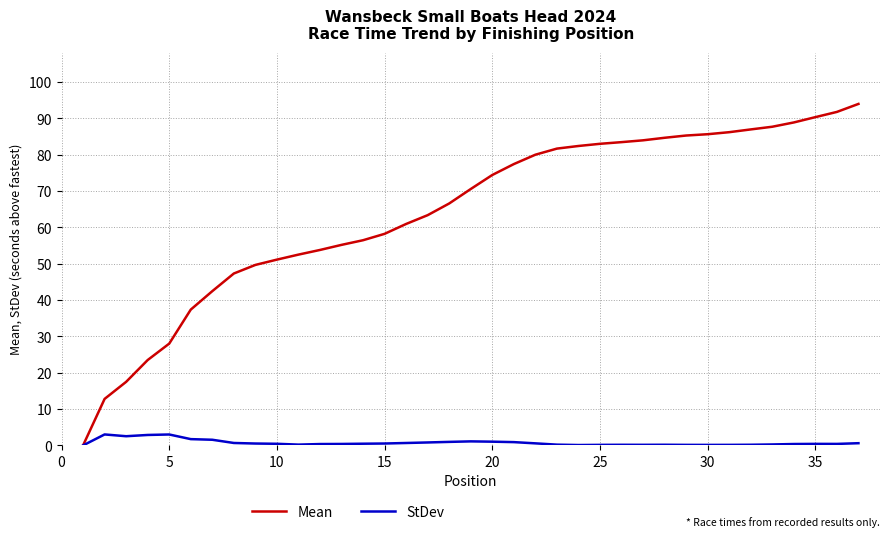

What is the greatest value displayed?

94.0